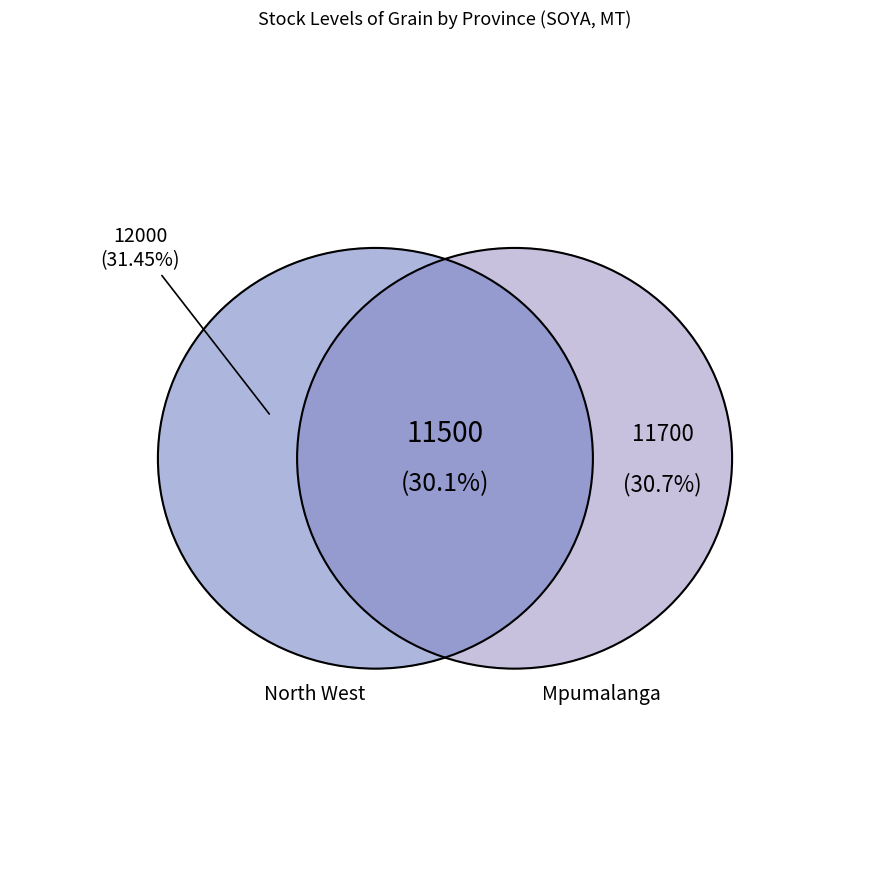

True or false: Mpumalanga accounts for 18% of the total.

False